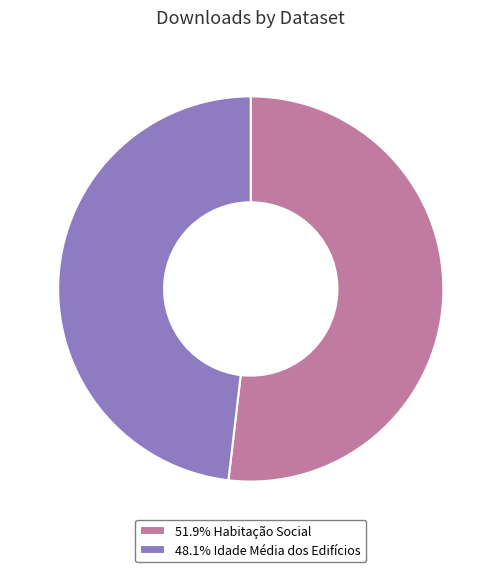

Do 51.9% Habitação Social and 48.1% Idade Média dos Edifícios together represent more than half of the pie?

Yes